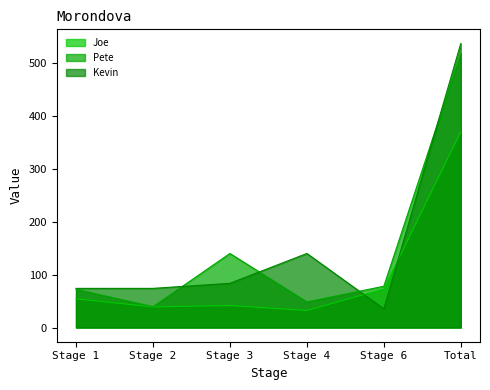

What position from the left is Stage 1?

1